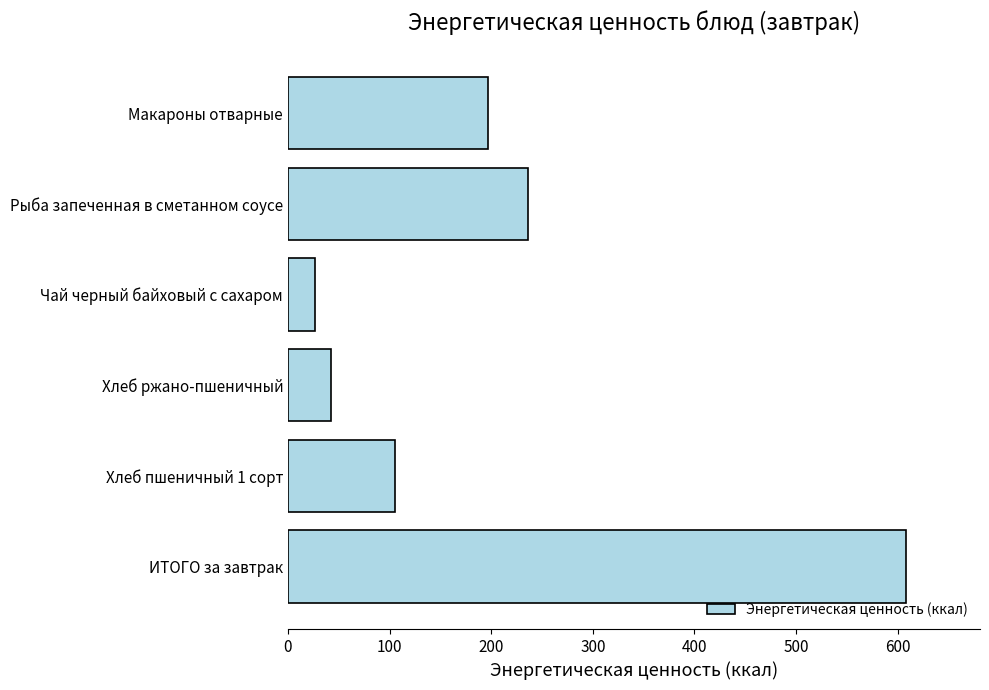

Reading bottom to top, transcribe all the data shown in this chart.

ИТОГО за завтрак=608.0	Хлеб пшеничный 1 сорт=105.5	Хлеб ржано-пшеничный=42.7	Чай черный байховый с сахаром=26.4	Рыба запеченная в сметанном соусе=236.6	Макароны отварные=196.8